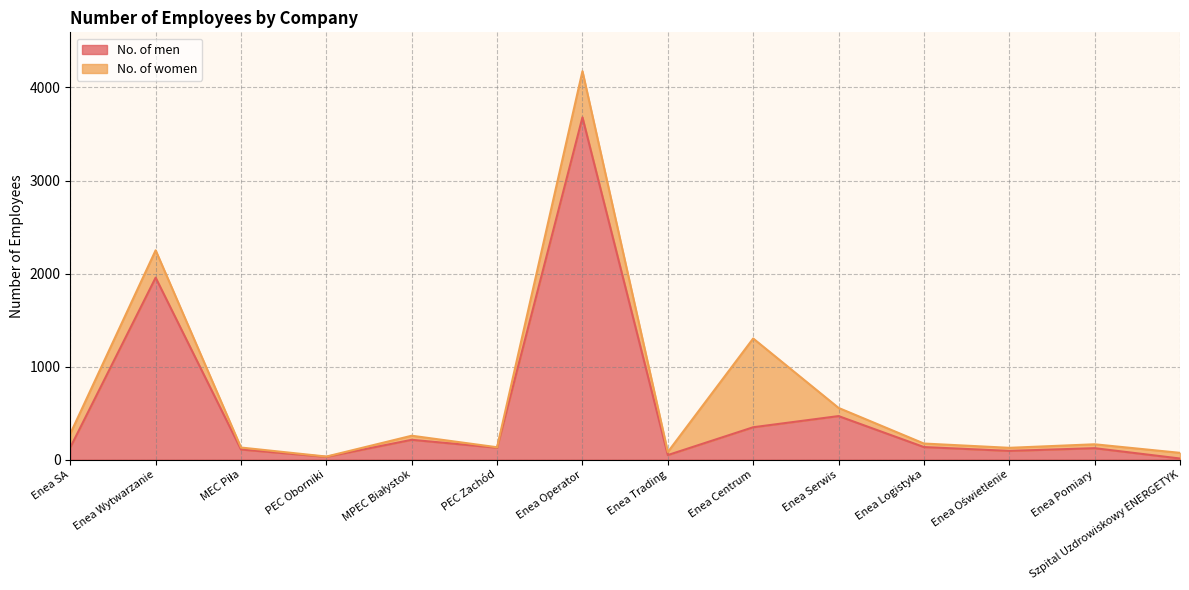

The value at Enea Oświetlenie is 140. True or false?

False